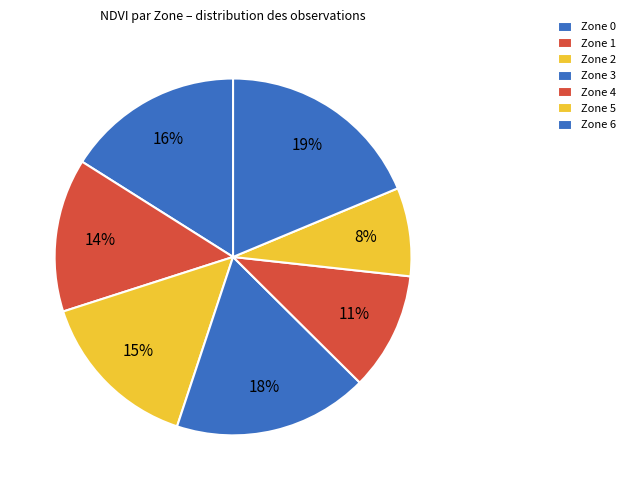

To the nearest percent, what is the average slice percentage?

14%